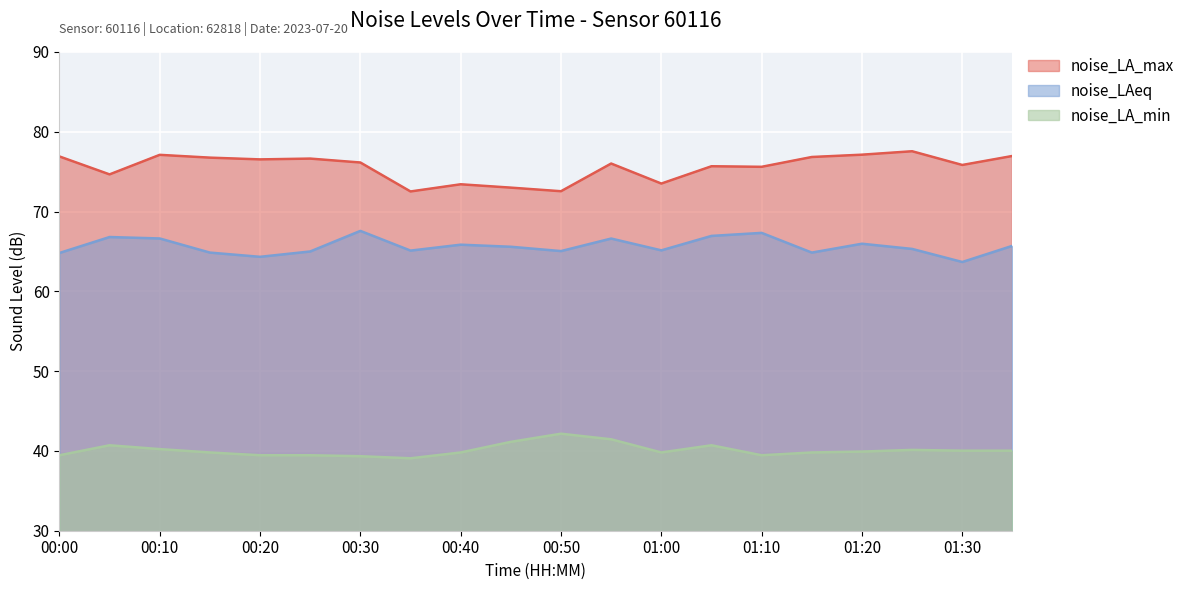

What are all the series names shown in the legend?

noise_LA_max, noise_LAeq, noise_LA_min